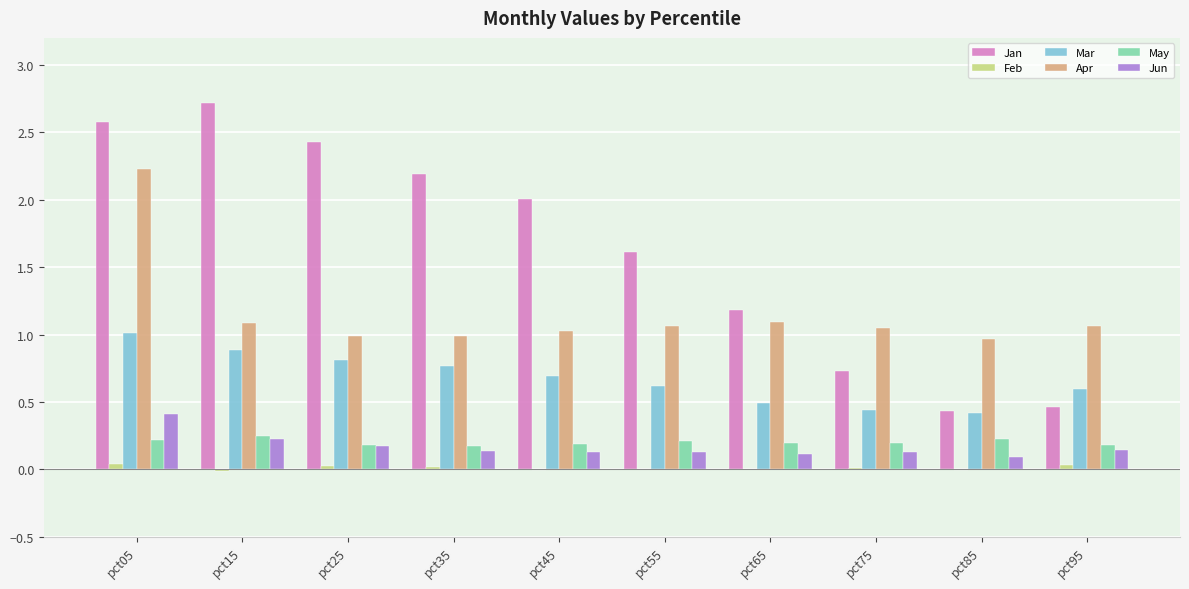

What is the maximum value for Mar?

1.0